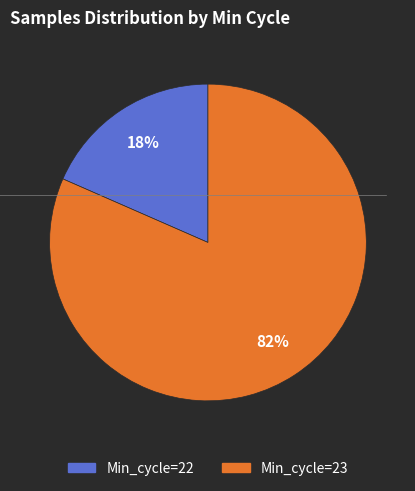

How many slices are in this pie chart?

2